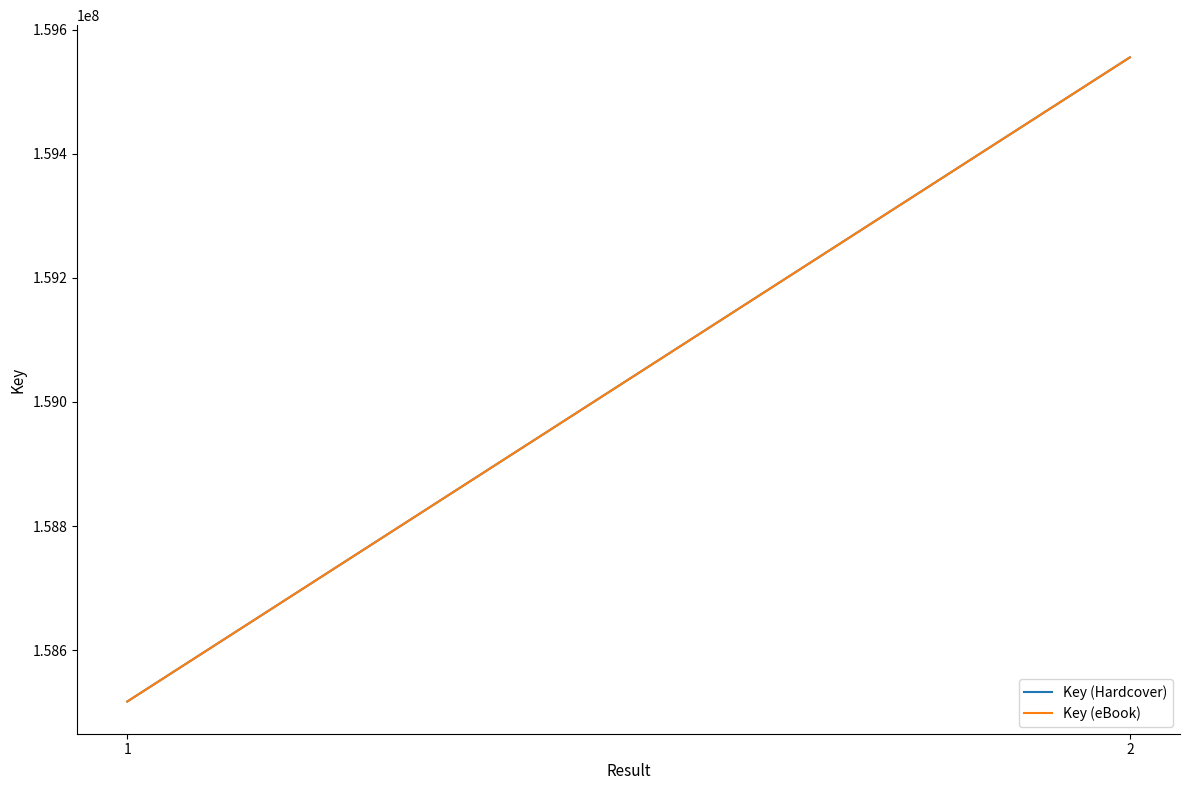

What is the difference between the maximum and minimum values in the Key (eBook) series?

1037596